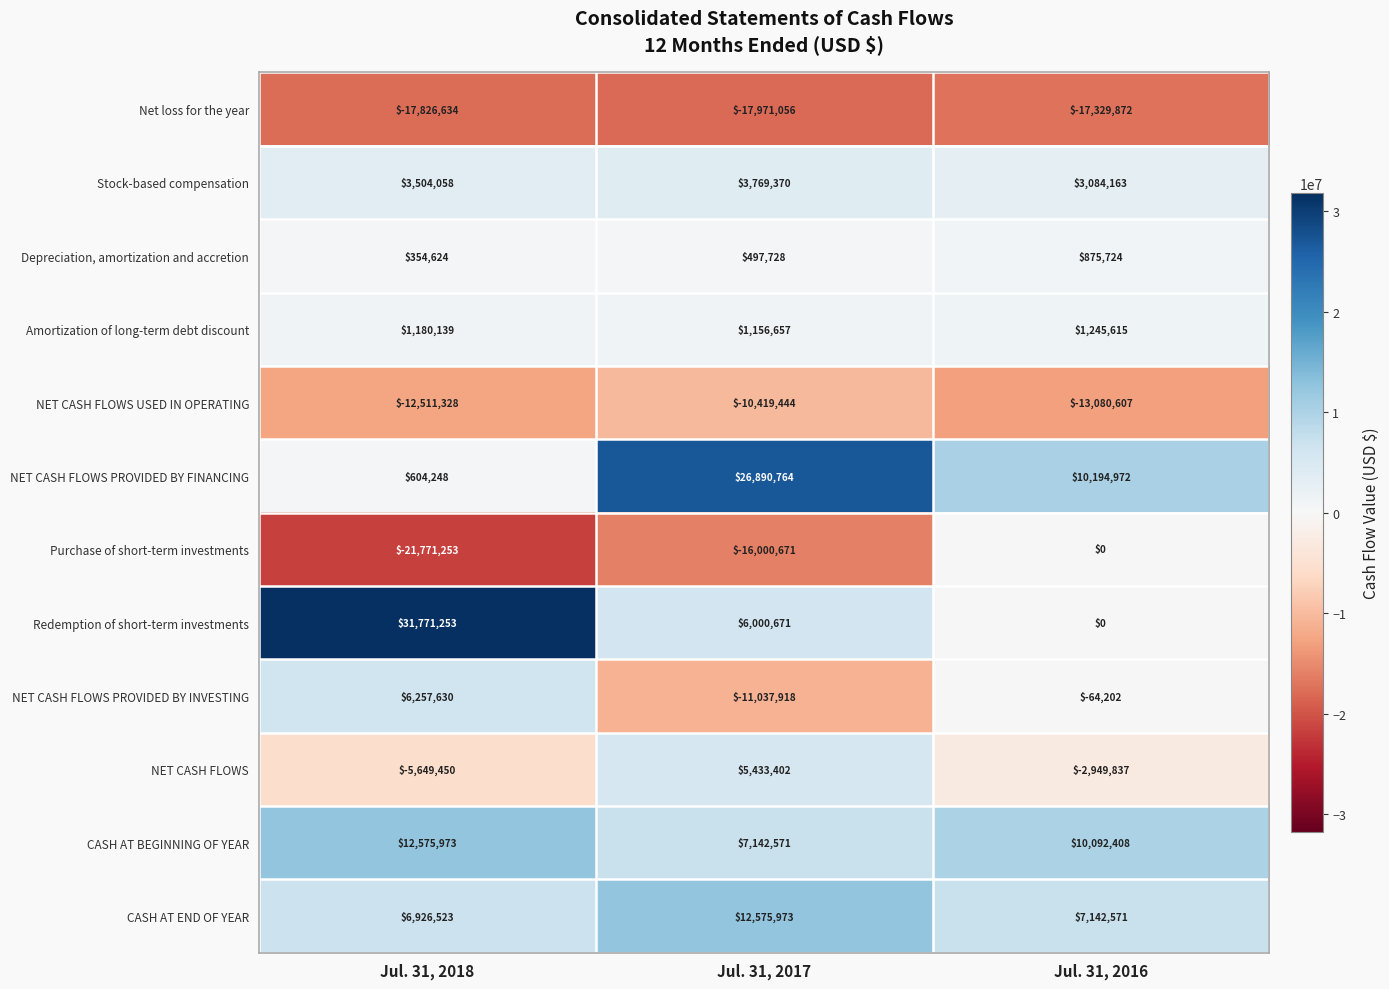

What is the lowest value of the CASH AT END OF YEAR series?

6926523